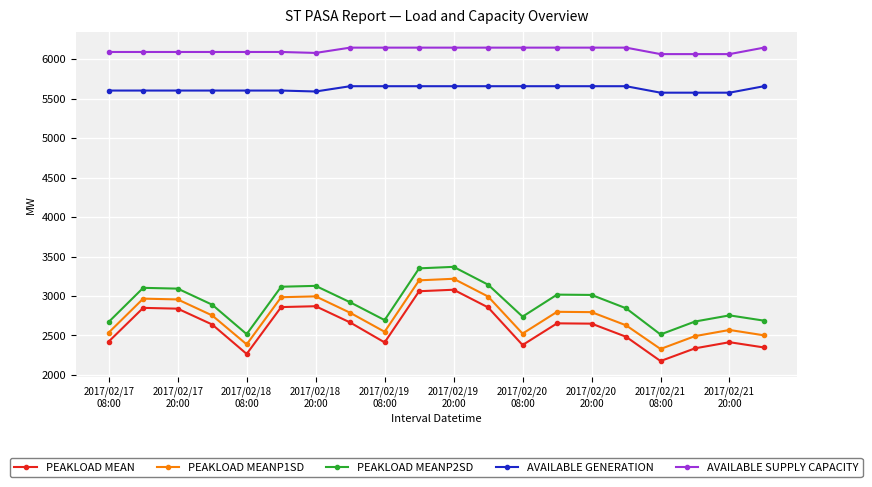

In PEAKLOAD MEAN, how many points are higher than both neighbors (excluding endpoints)?

5